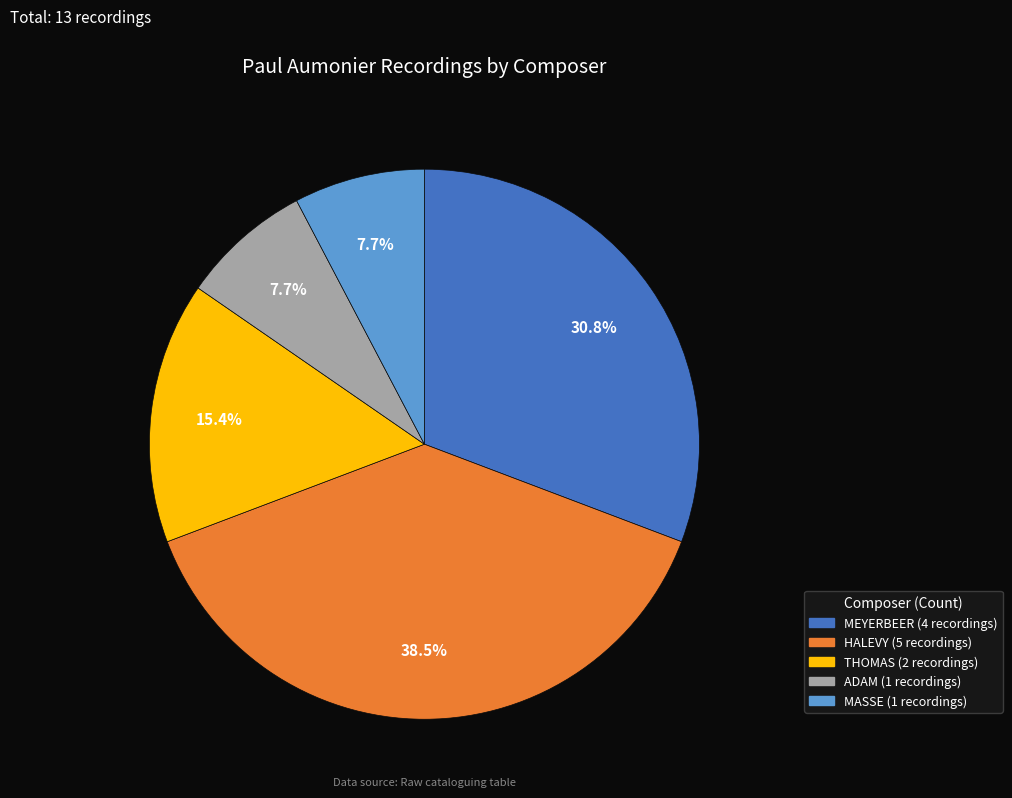

What percentage is the MASSE slice, to the nearest percent?

8%